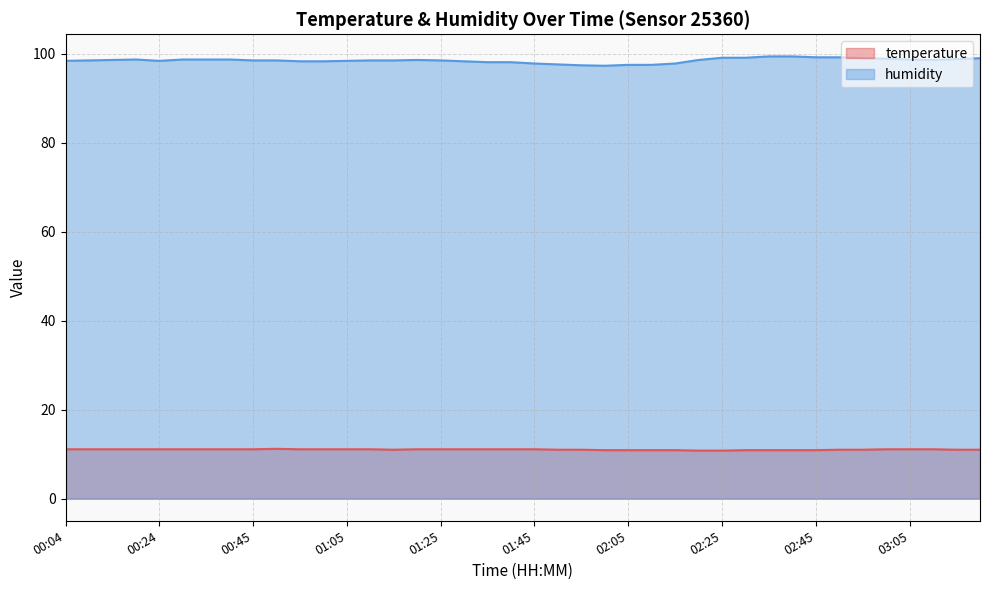

Reading left to right, what are all the values shown in this chart?

temperature: 00:04=11.1	00:09=11.1	00:14=11.1	00:19=11.1	00:24=11.1	00:29=11.1	00:34=11.1	00:39=11.1	00:45=11.1	00:50=11.2	00:55=11.1	01:00=11.1	01:05=11.1	01:10=11.1	01:15=11.0	01:20=11.1	01:25=11.1	01:30=11.1	01:35=11.1	01:40=11.1	01:45=11.1	01:50=11.0	01:55=11.0	02:00=10.9	02:05=10.9	02:10=10.9	02:15=10.9	02:20=10.8	02:25=10.8	02:30=10.9	02:35=10.9	02:40=10.9	02:45=10.9	02:50=11.0	02:55=11.0	03:00=11.1	03:05=11.1	03:10=11.1	03:15=11.0	03:20=11.0
humidity: 00:04=98.4	00:09=98.5	00:14=98.6	00:19=98.7	00:24=98.4	00:29=98.7	00:34=98.7	00:39=98.7	00:45=98.5	00:50=98.5	00:55=98.3	01:00=98.3	01:05=98.4	01:10=98.5	01:15=98.5	01:20=98.6	01:25=98.5	01:30=98.3	01:35=98.1	01:40=98.1	01:45=97.8	01:50=97.6	01:55=97.4	02:00=97.3	02:05=97.5	02:10=97.5	02:15=97.8	02:20=98.6	02:25=99.1	02:30=99.1	02:35=99.4	02:40=99.4	02:45=99.2	02:50=99.2	02:55=99.0	03:00=98.9	03:05=98.7	03:10=98.6	03:15=98.8	03:20=99.0